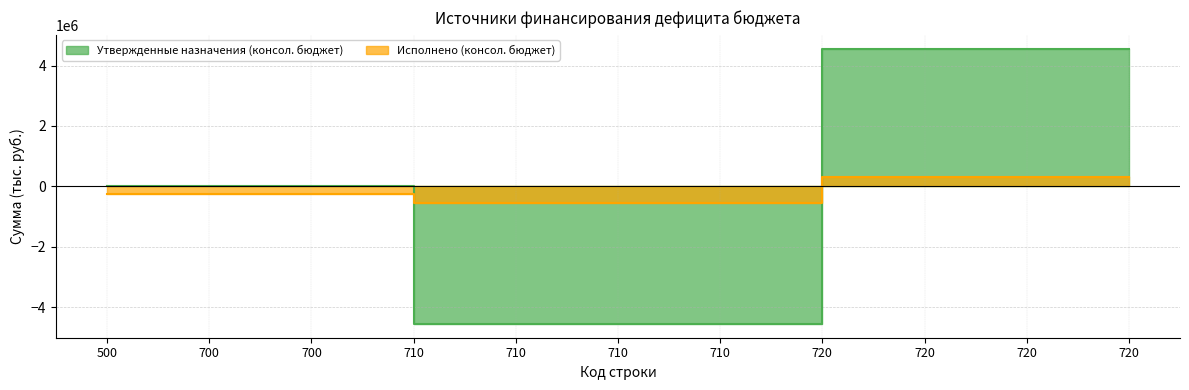

List the labels in order of Утвержденные назначения (консол. бюджет) value, smallest first.

710, 710, 710, 710, 500, 700, 700, 720, 720, 720, 720